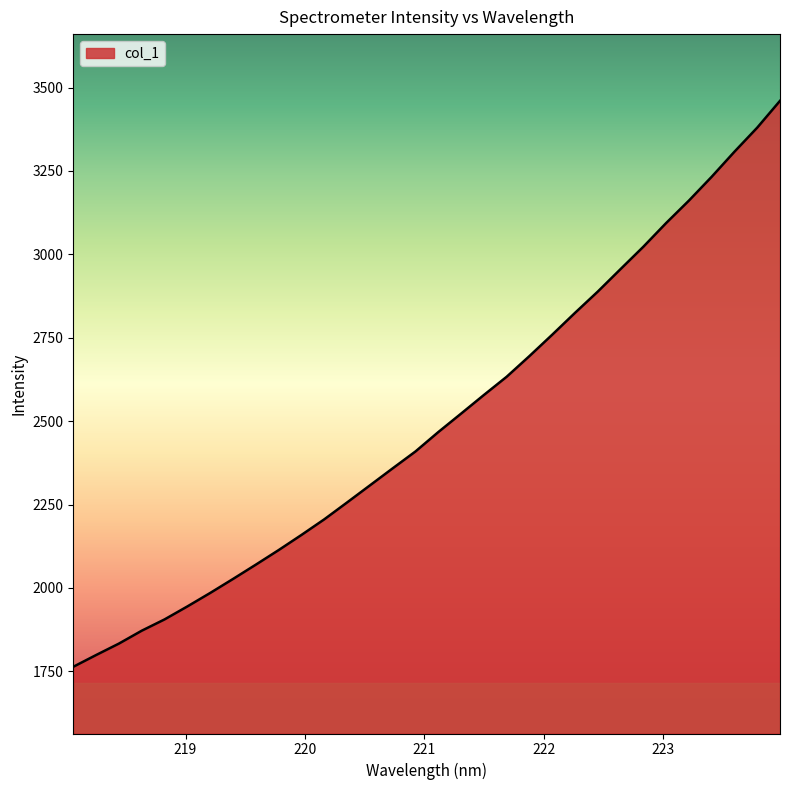

What is the difference between the maximum and minimum values?

1696.7